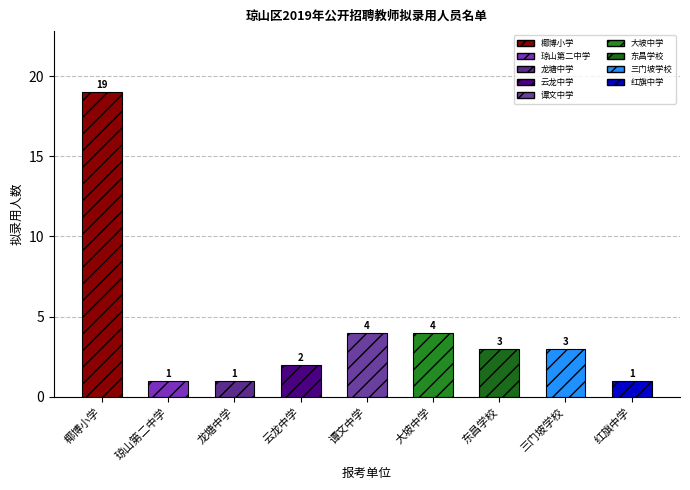

What is the value of the 5th bar from the left?

4